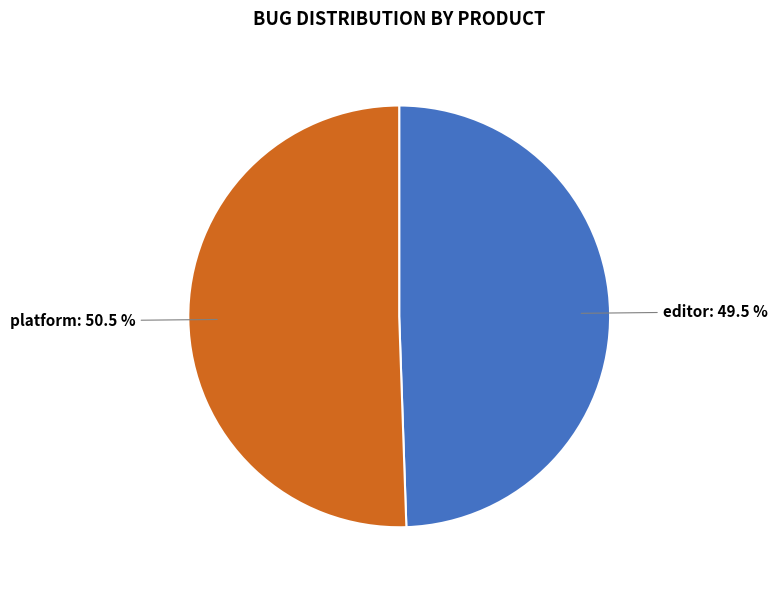

Do platform and editor together represent more than half of the pie?

Yes